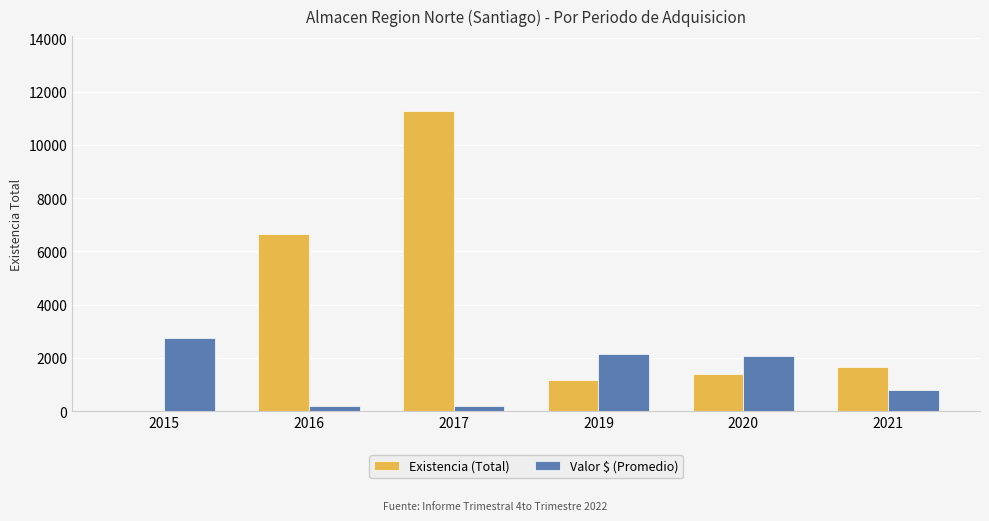

What is the approximate value of Valor $ (Promedio) at 2021?

808.0